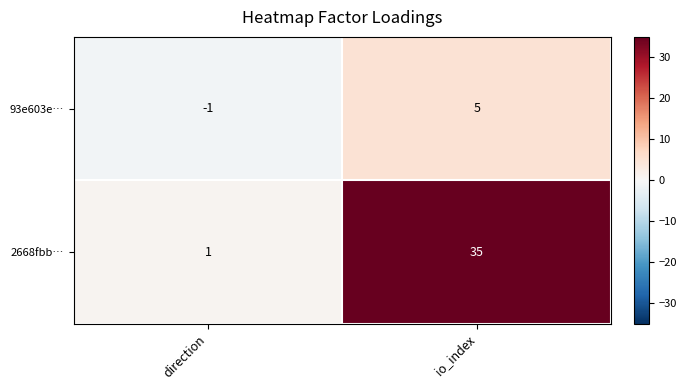

Which label corresponds to the smallest value in the chart?

direction